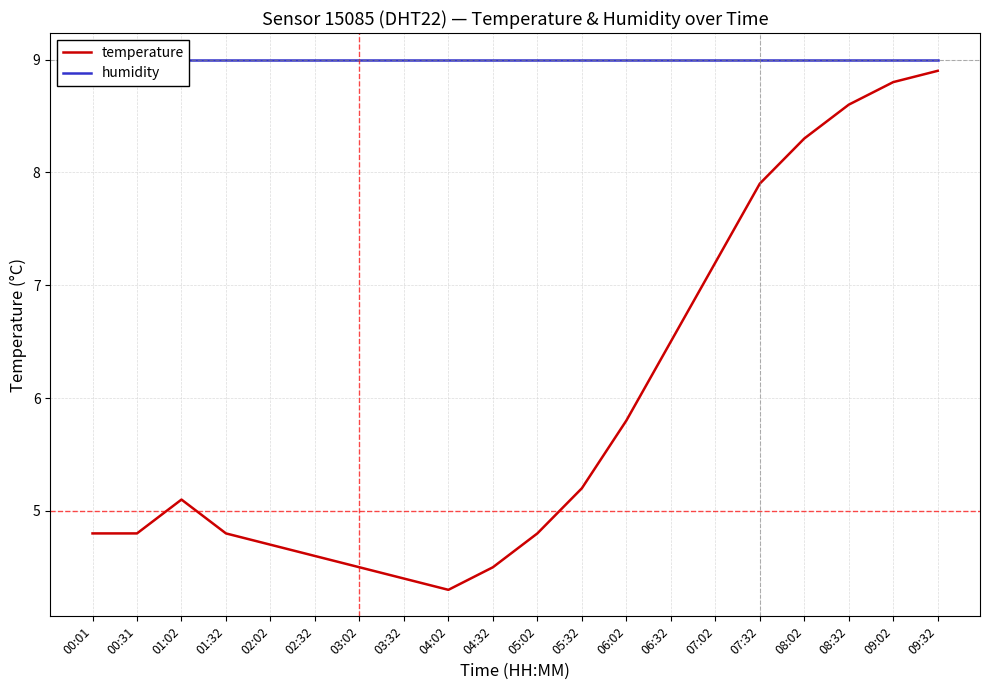

The temperature series shows 4.8 at 00:31. True or false?

True